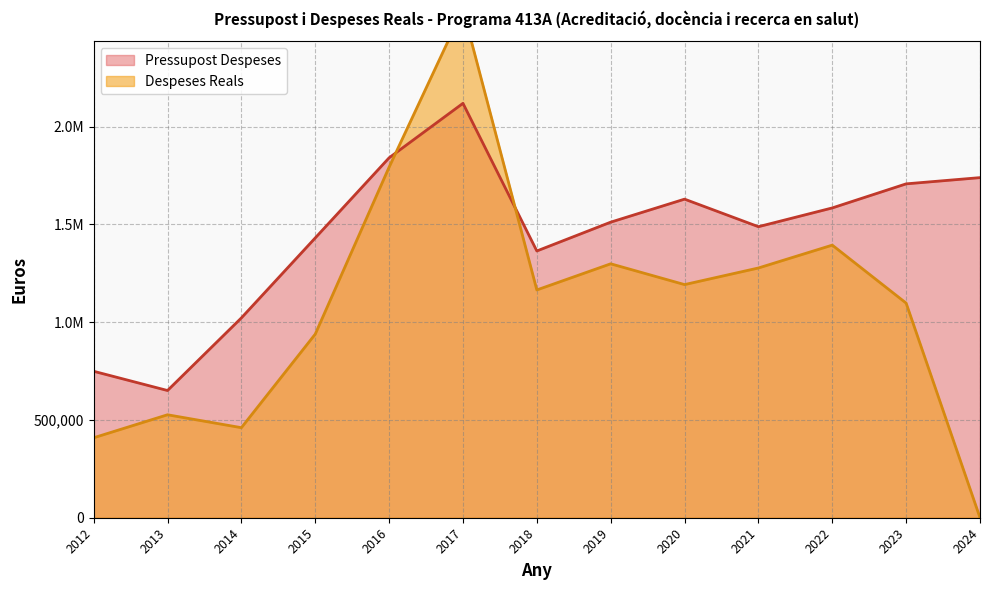

How many data points in Despeses Reals are less than 1164961?

6